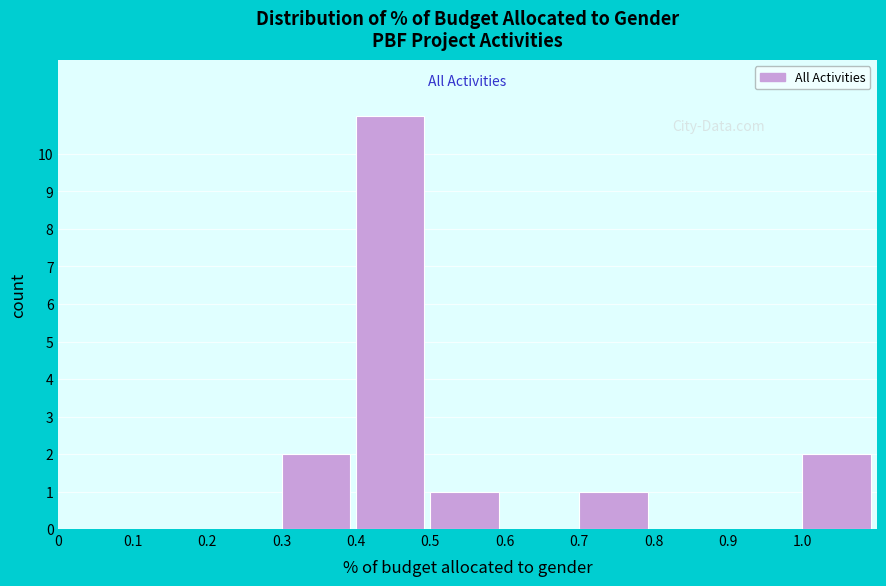

Reading left to right, transcribe this chart: for each bar, give the range it covers on the x-axis and its height. The values are not printed on the chart, so give them approximately, as read against the axis.

0.0 to 0.1: 0
0.1 to 0.2: 0
0.2 to 0.3: 0
0.3 to 0.4: 2
0.4 to 0.5: 11
0.5 to 0.6: 1
0.6 to 0.7: 0
0.7 to 0.8: 1
0.8 to 0.9: 0
0.9 to 1.0: 0
1.0 to 1.1: 2